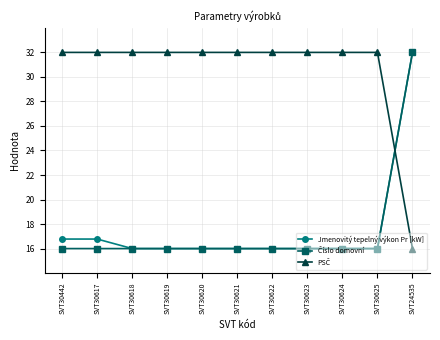

What position from the left is SVT30622?

7